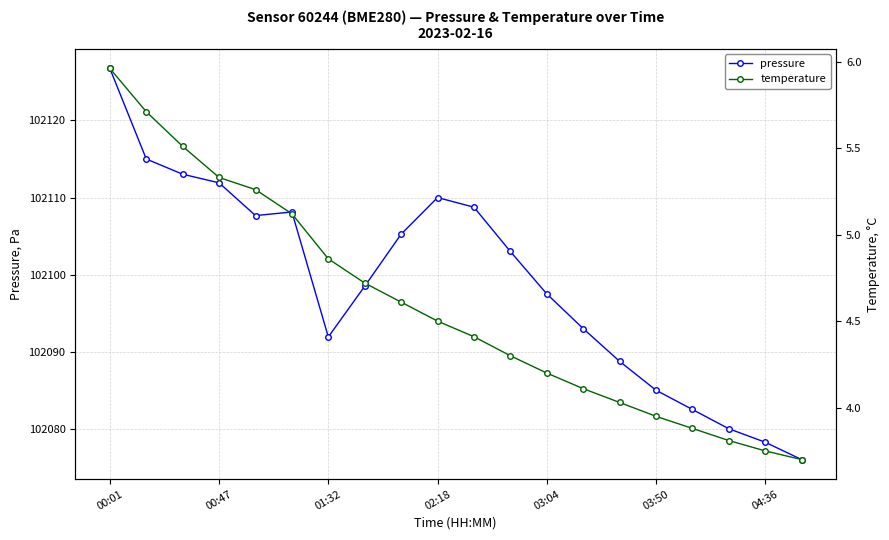

Which series changed the most between 7 and 16?

pressure